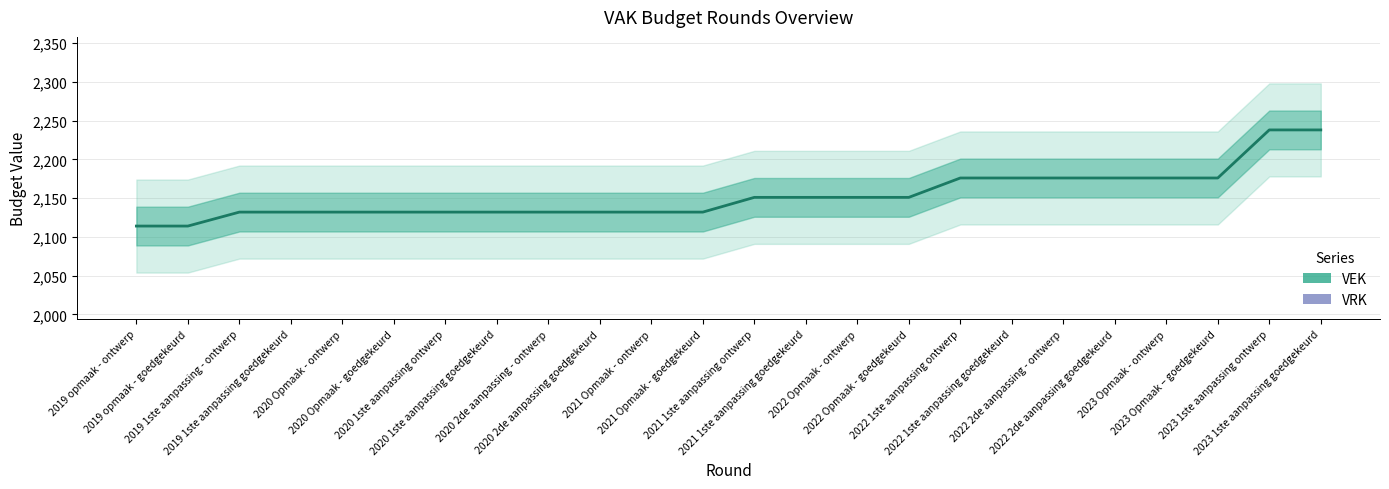

At which category is the sum across all series the highest?

2023 1ste aanpassing ontwerp